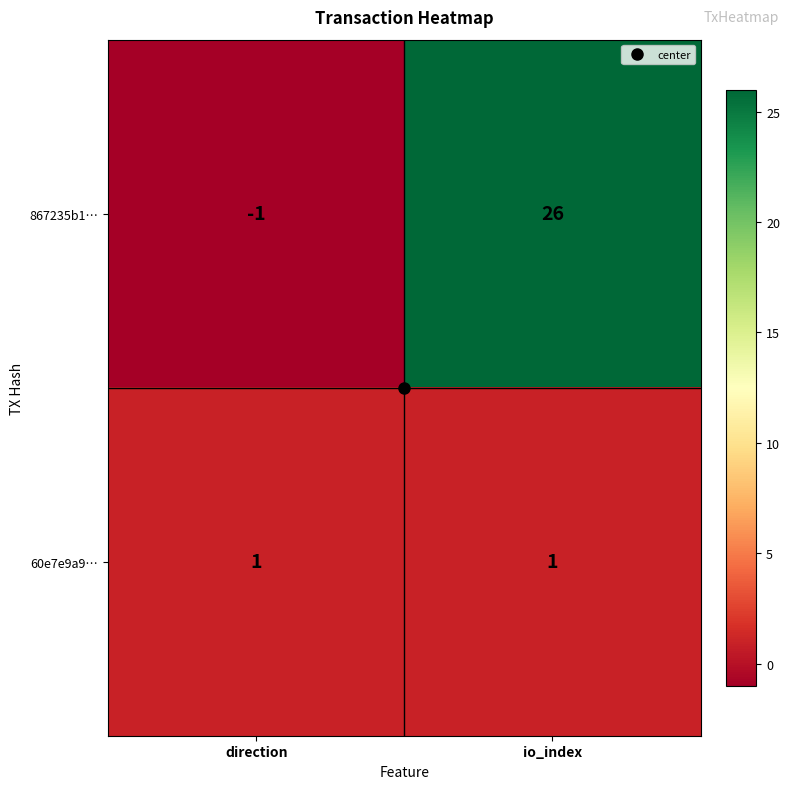

What is the smallest value displayed?

-1